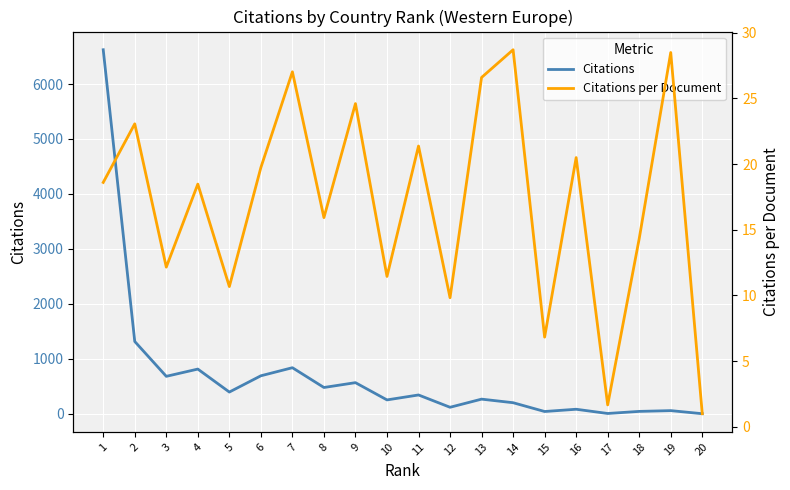

At which category does Citations per Document reach its first local valley?

3